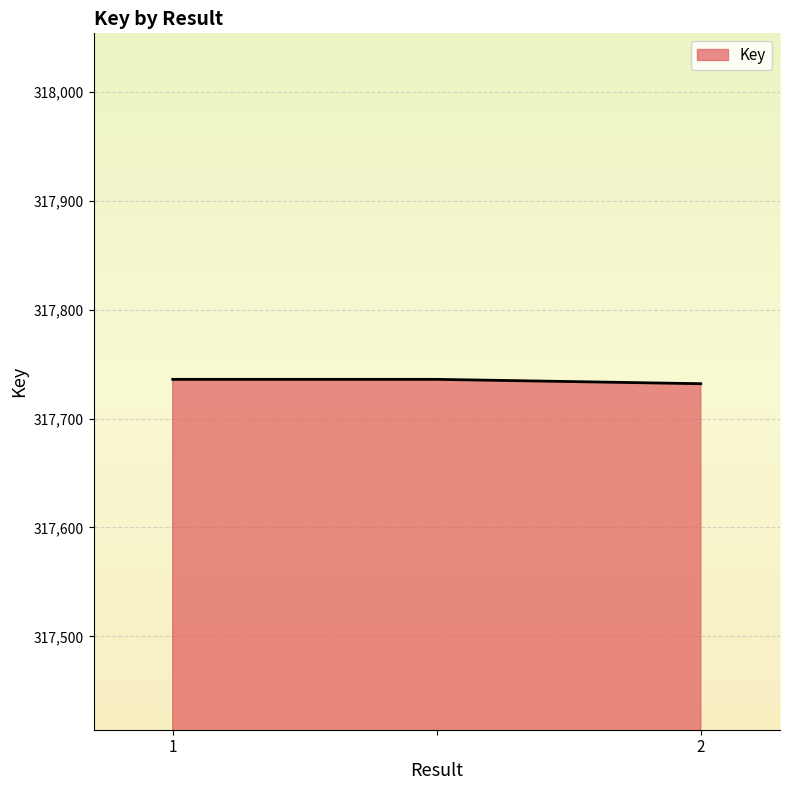

What is the average value?

317735